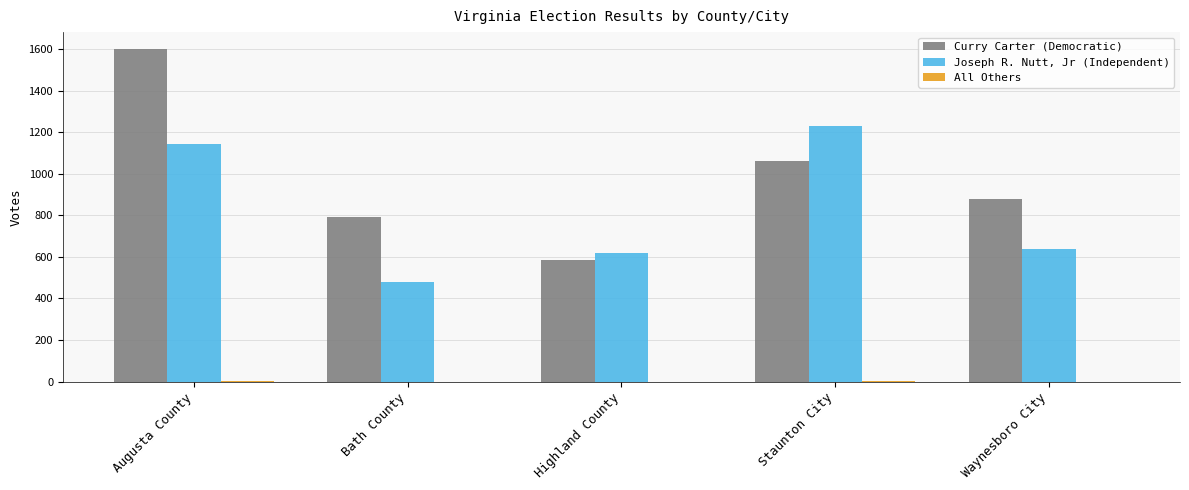

What is the sum of all Joseph R. Nutt, Jr (Independent) values?

4099